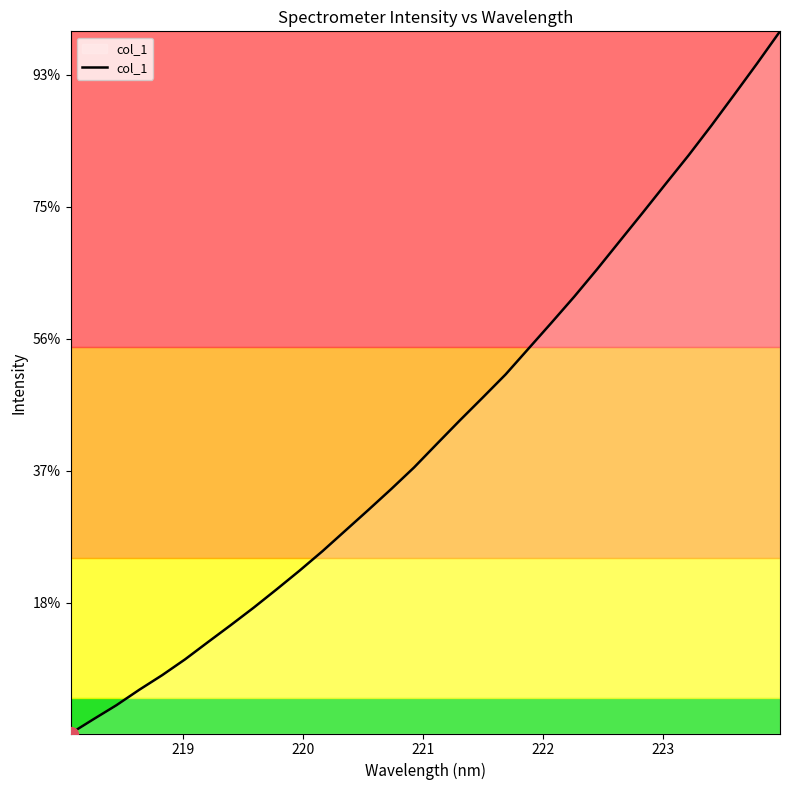

Does the chart display data point markers on the line(s)?

No